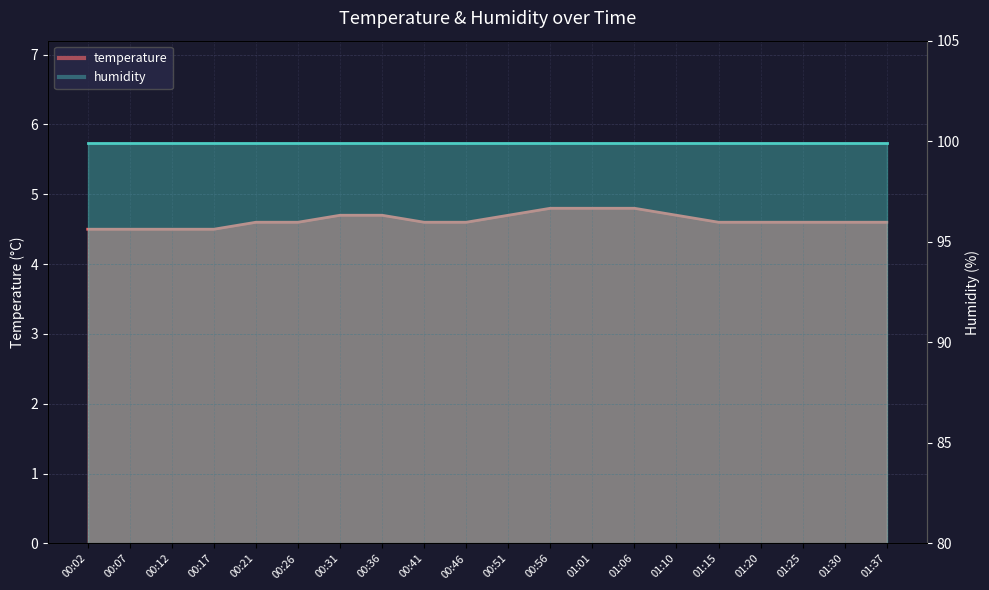

What is the maximum value shown in the chart?

4.8